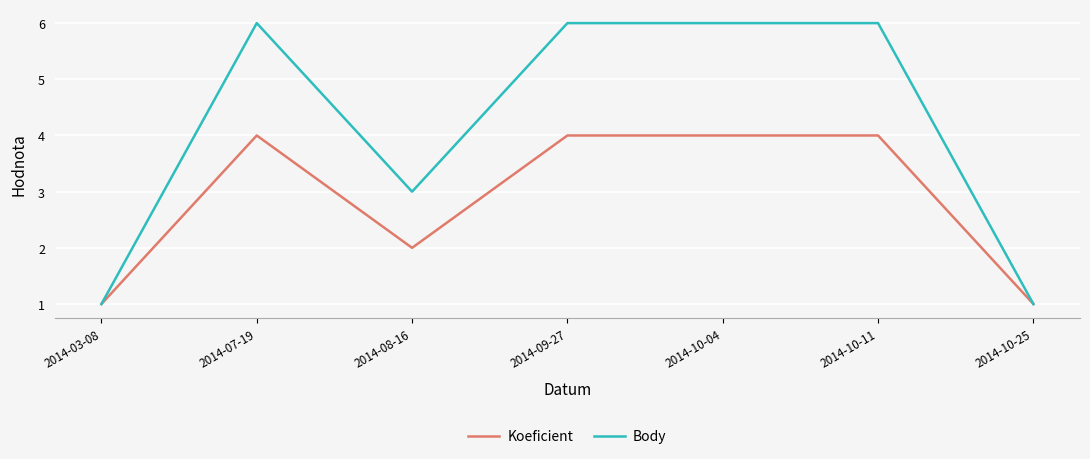

Reading left to right, list all the values displayed in this chart.

Koeficient: 2014-03-08=1	2014-07-19=4	2014-08-16=2	2014-09-27=4	2014-10-04=4	2014-10-11=4	2014-10-25=1
Body: 2014-03-08=1	2014-07-19=6	2014-08-16=3	2014-09-27=6	2014-10-04=6	2014-10-11=6	2014-10-25=1